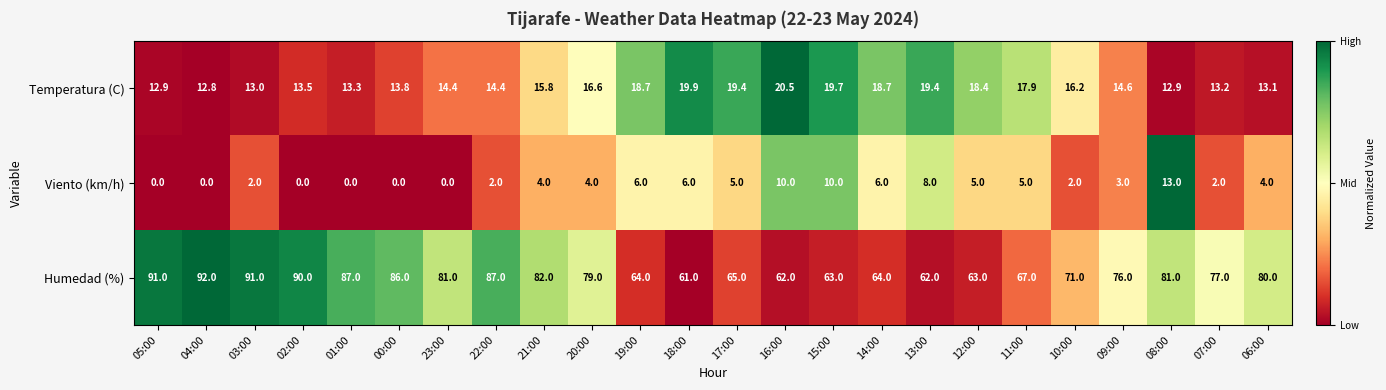

Is it true that Viento (km/h) equals 10.0 at 15:00?

True